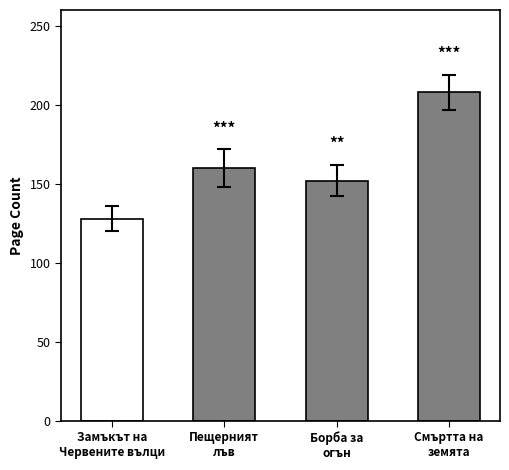

What is the approximate value at Пещерният
лъв?

160